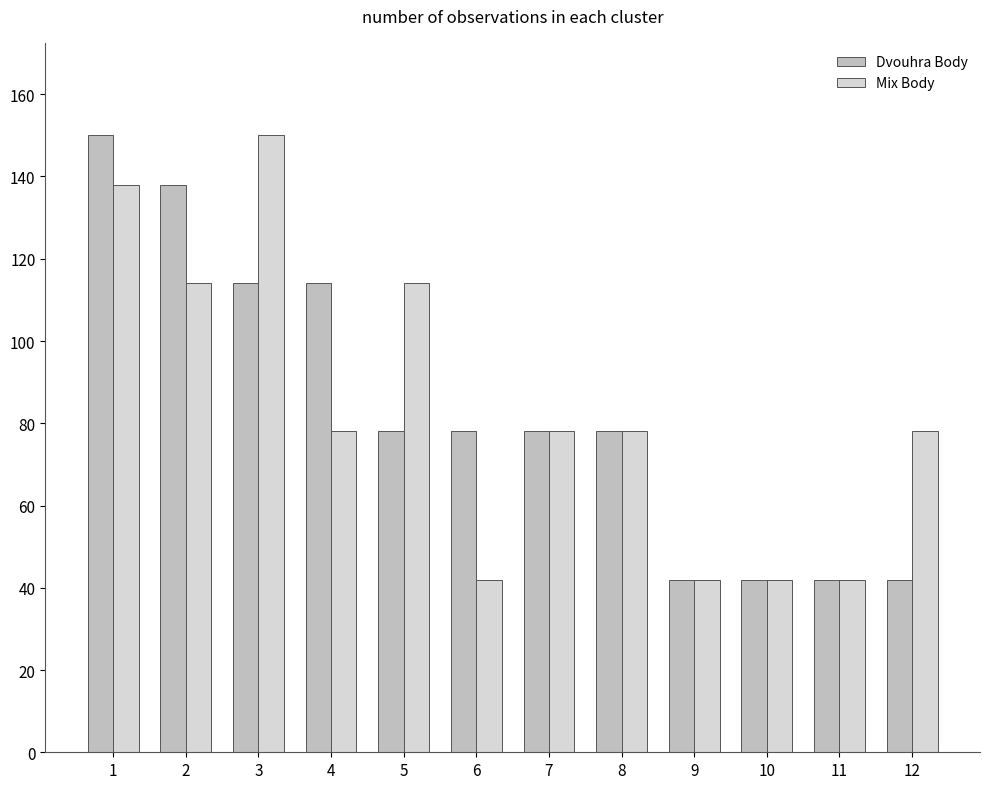

How many Dvouhra Body values are between 42 and 114?

10